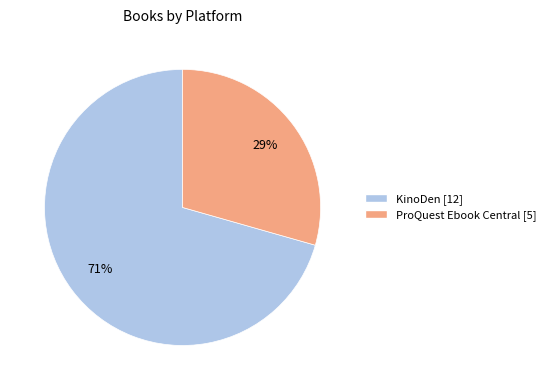

To the nearest percent, what is the average slice percentage?

50%